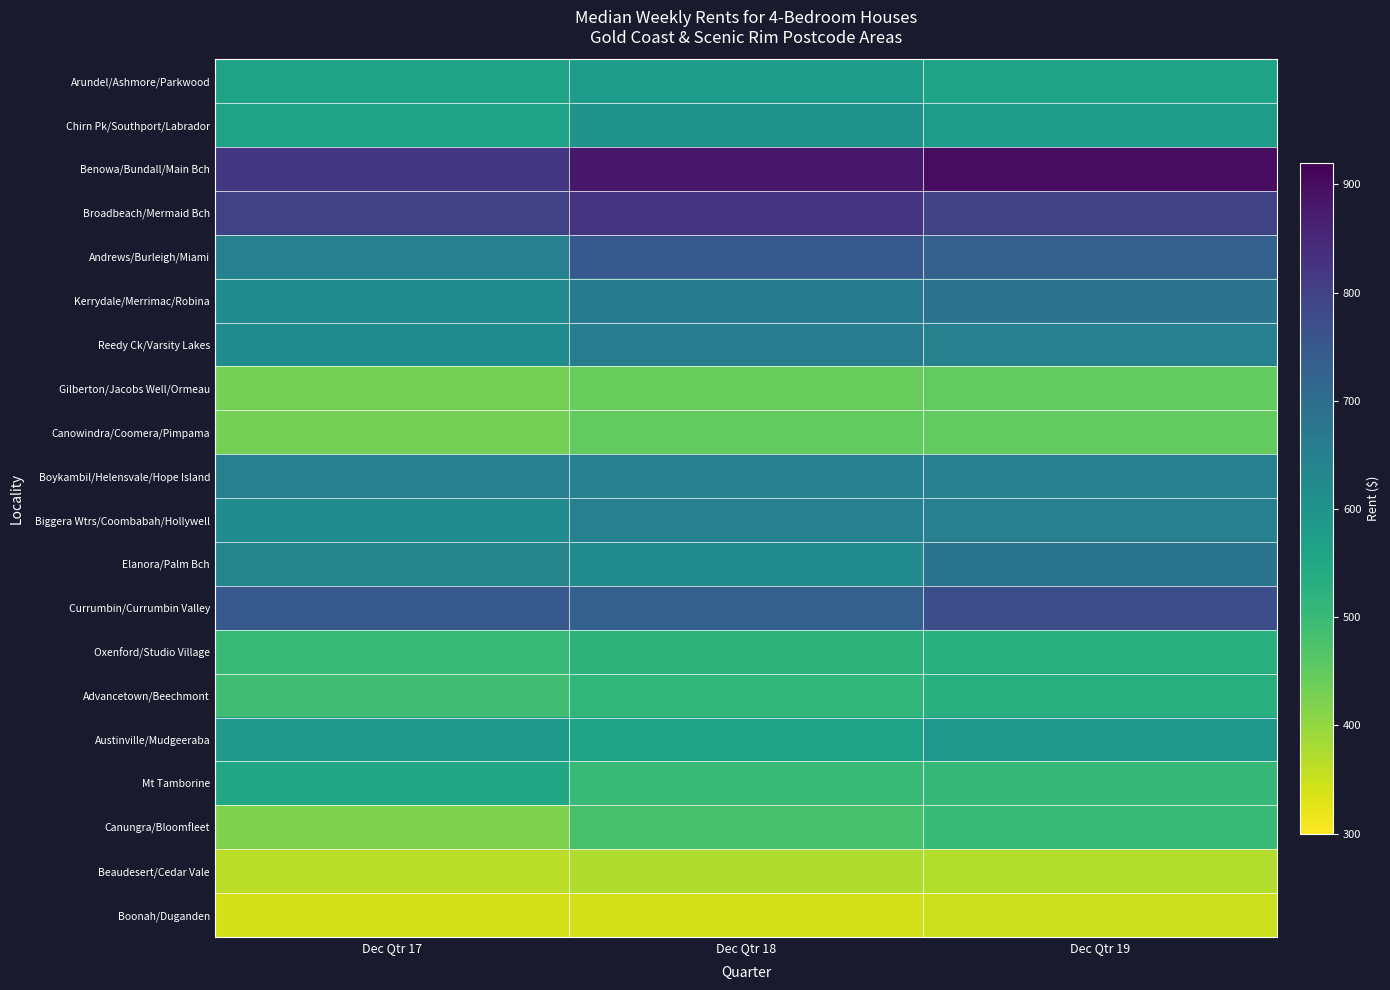

Which series has the largest total across all categories?

Benowa/Bundall/Main Bch